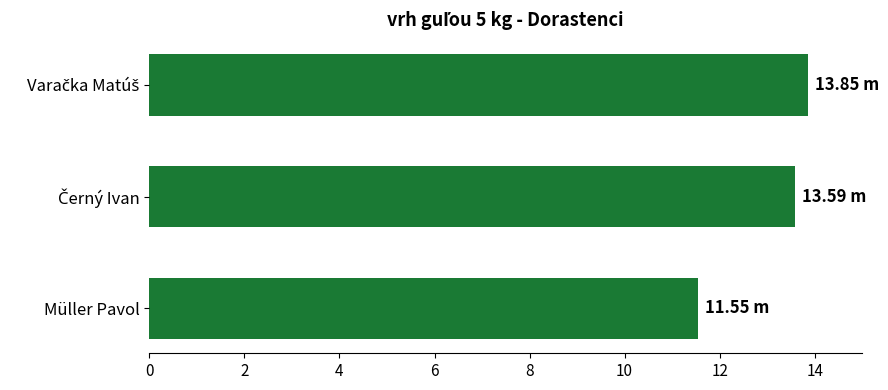

What is the label of the 3rd bar from the top?

Müller Pavol